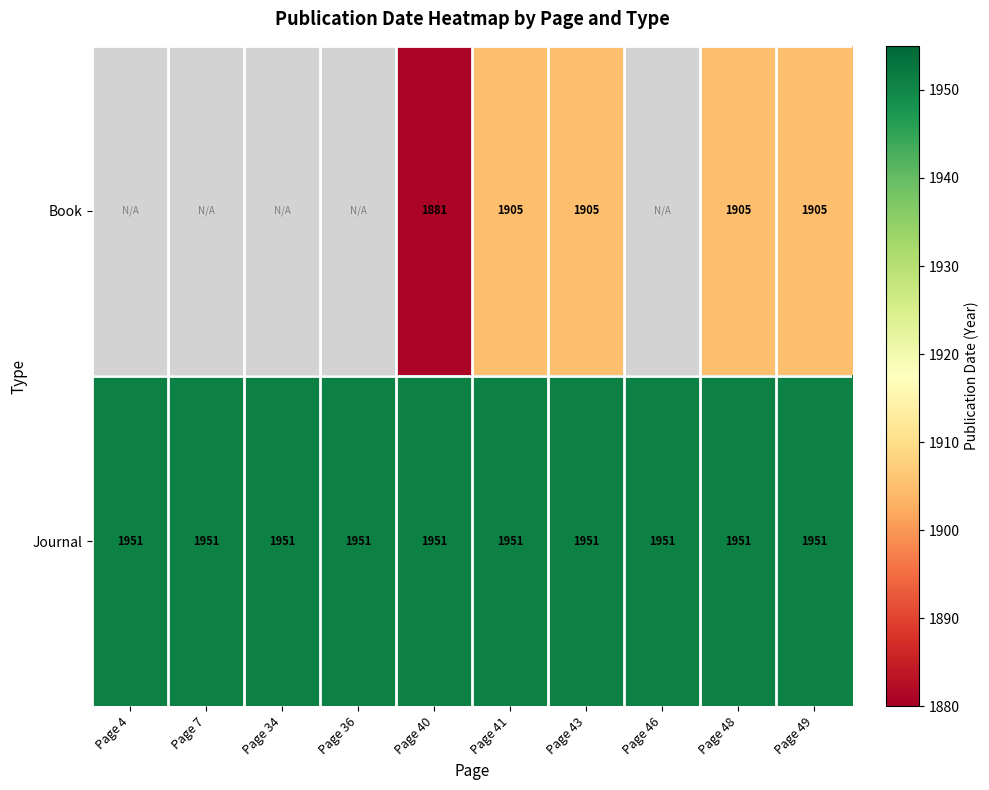

Is it true that Journal equals 2899 at Page 40?

False